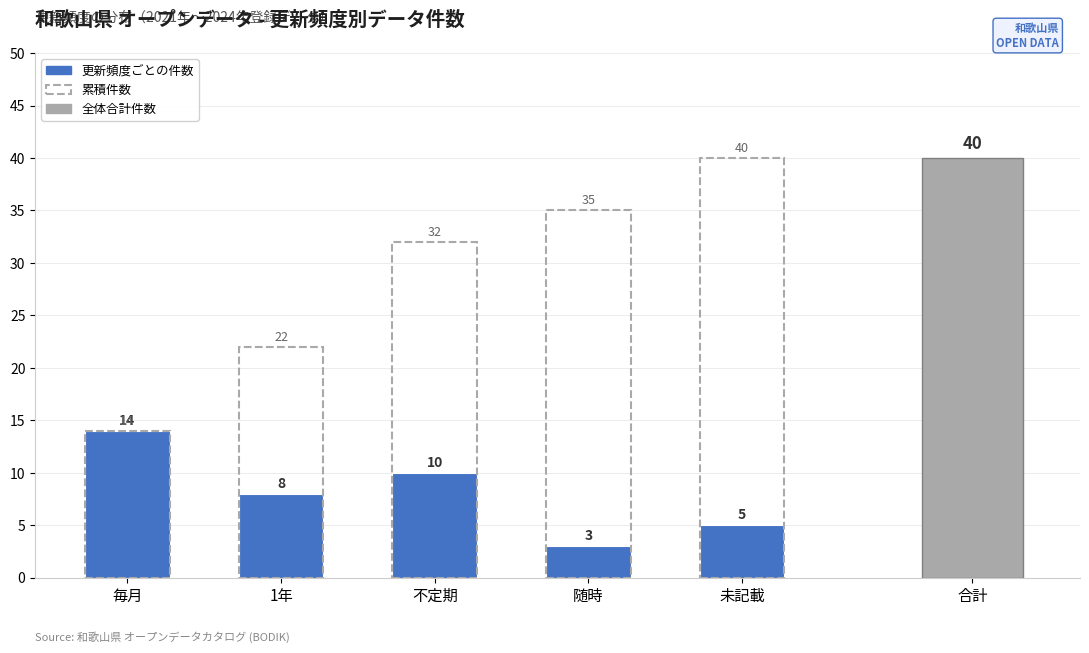

Count the 累積件数 values in the range 22 to 35.

3